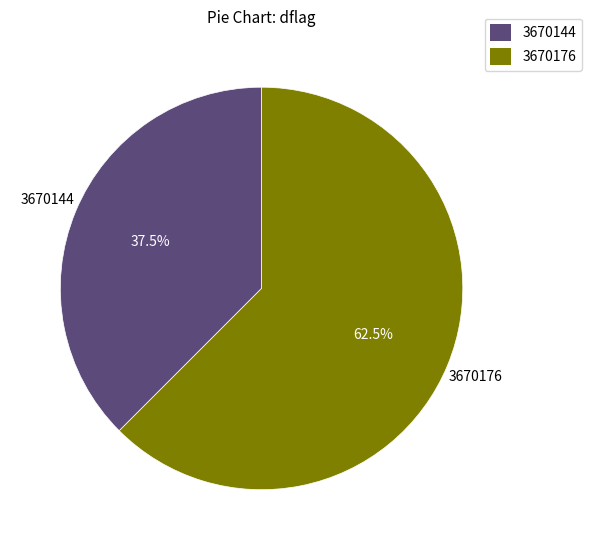

How much of the chart is everything except 3670176?

37.5%